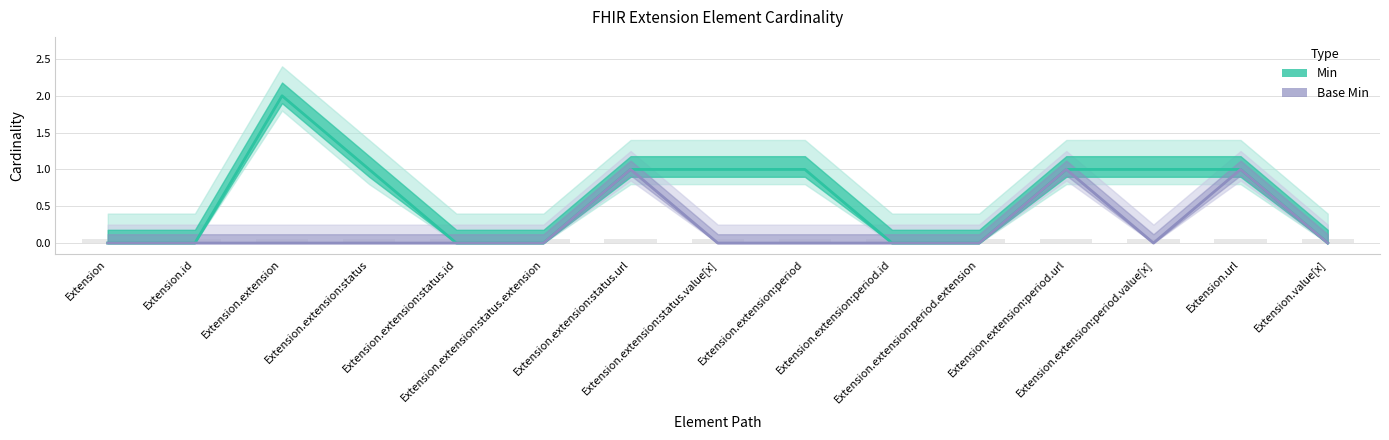

How many groups of bars are there?

15